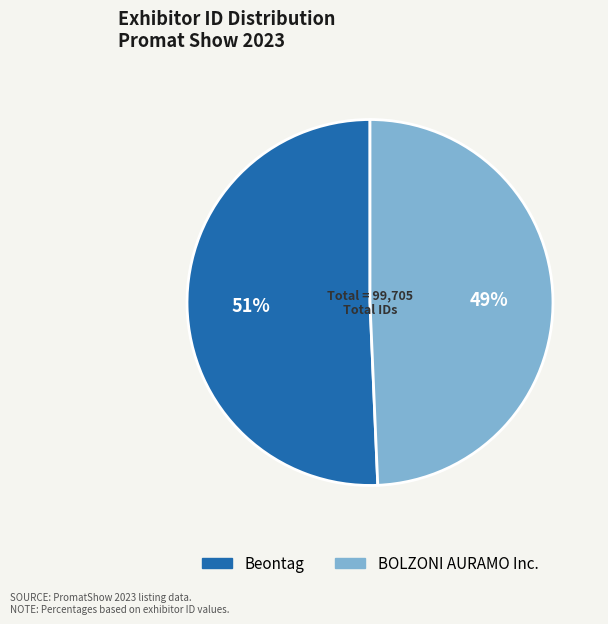

The Beontag slice represents 57% of the pie. True or false?

False